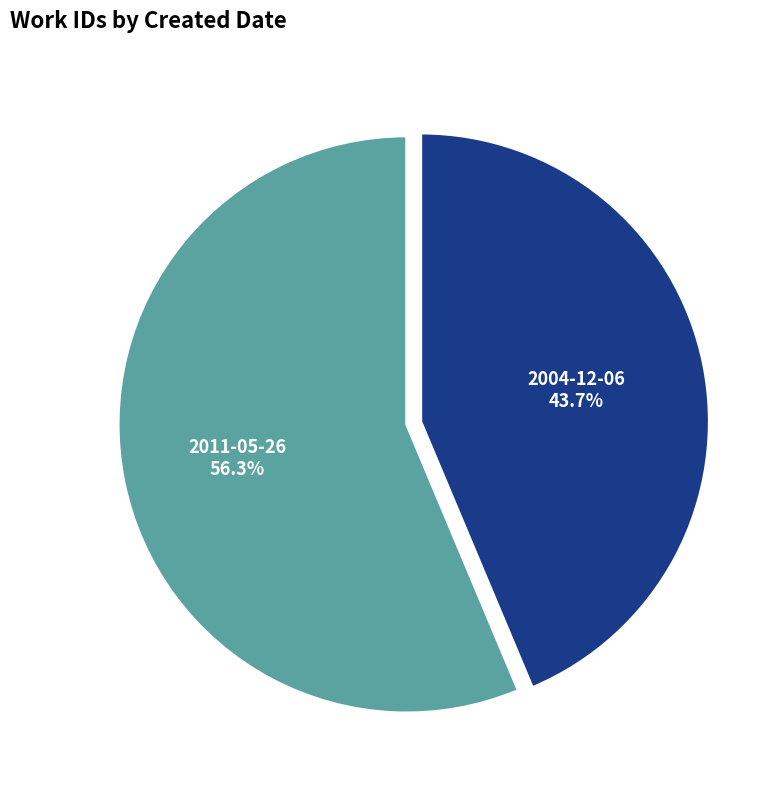

To the nearest percent, what is the average slice percentage?

50%